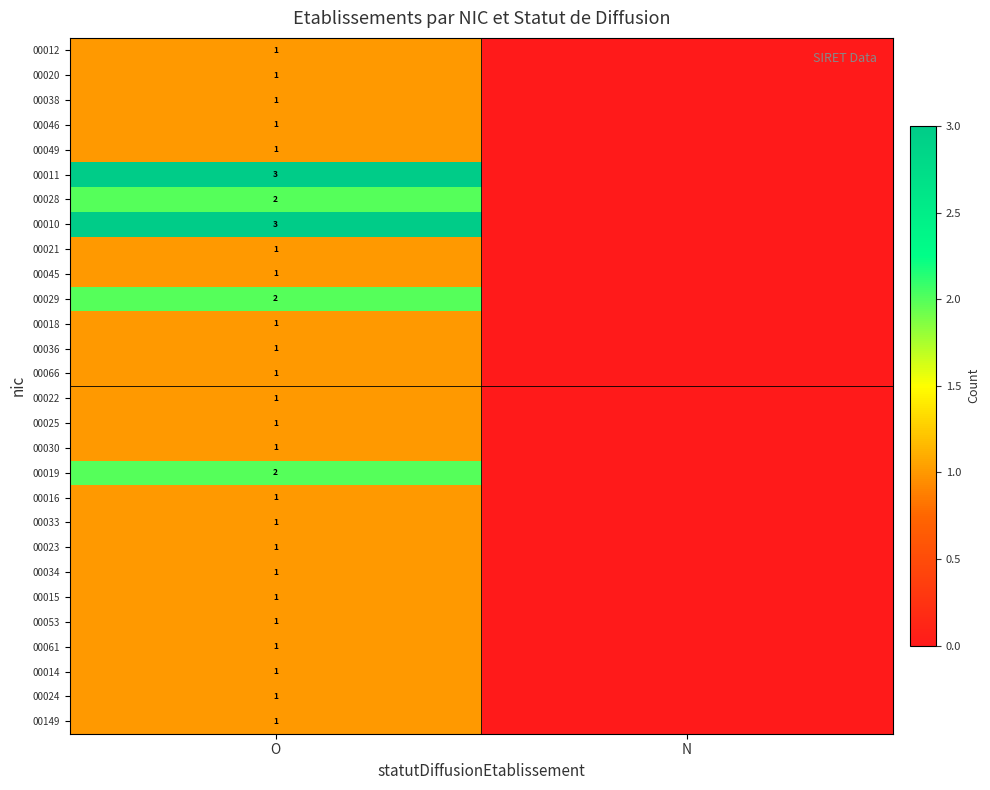

What is the total value across all series at O?

35